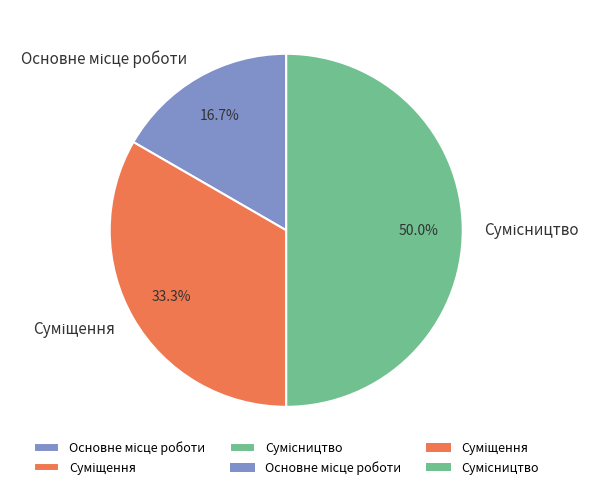

How many segments does this pie chart have?

3